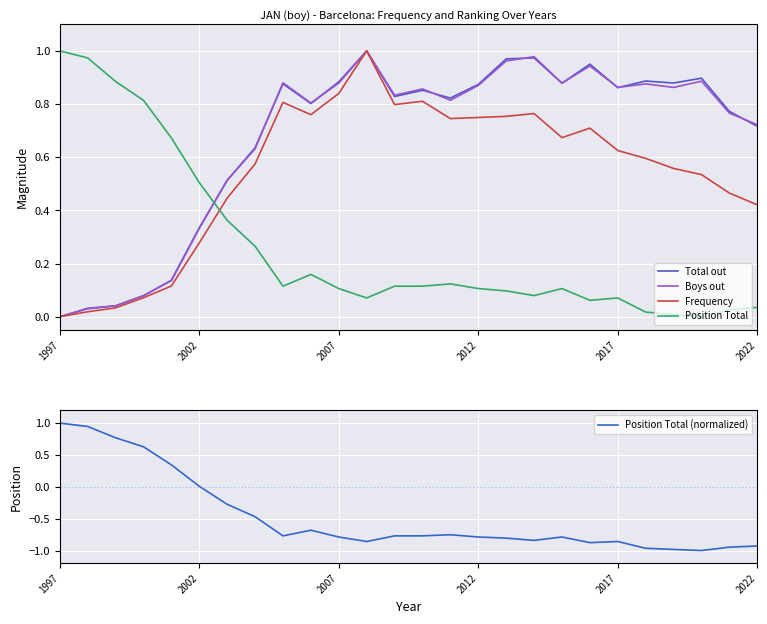

What is the spread (max minus min) of values at 1997?

1.0